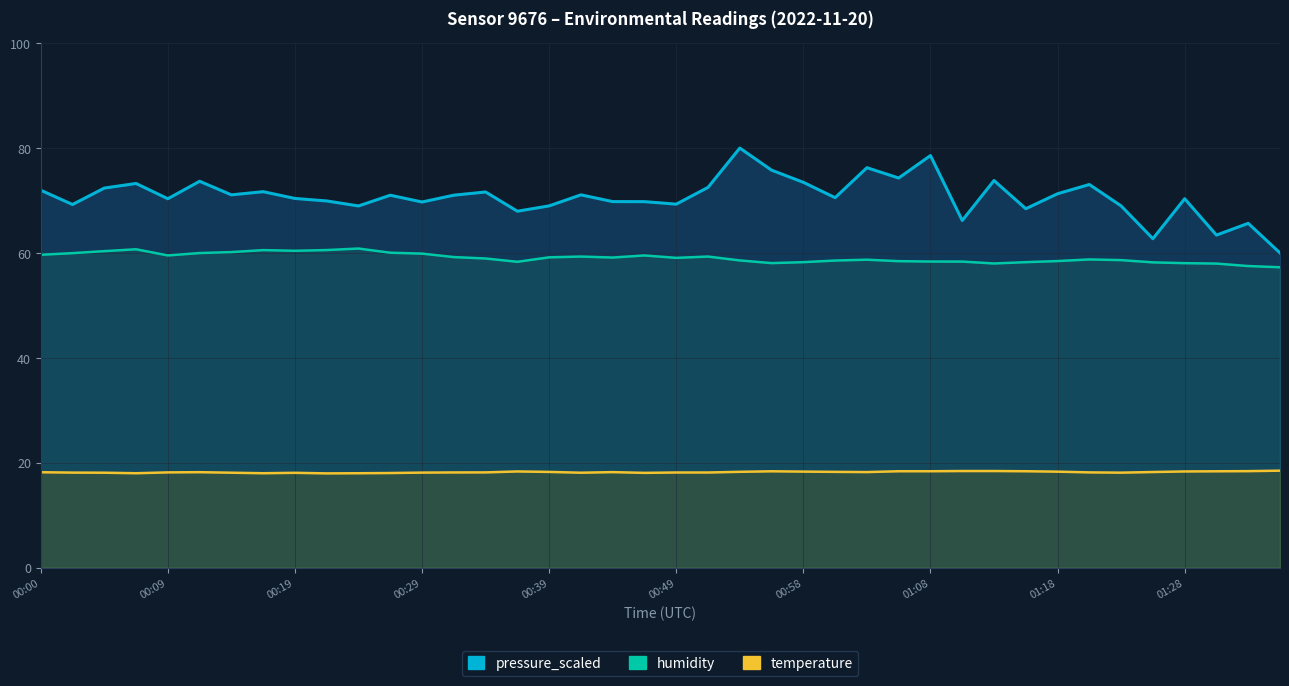

In humidity, how many points are lower than both neighbors (excluding endpoints)?

7